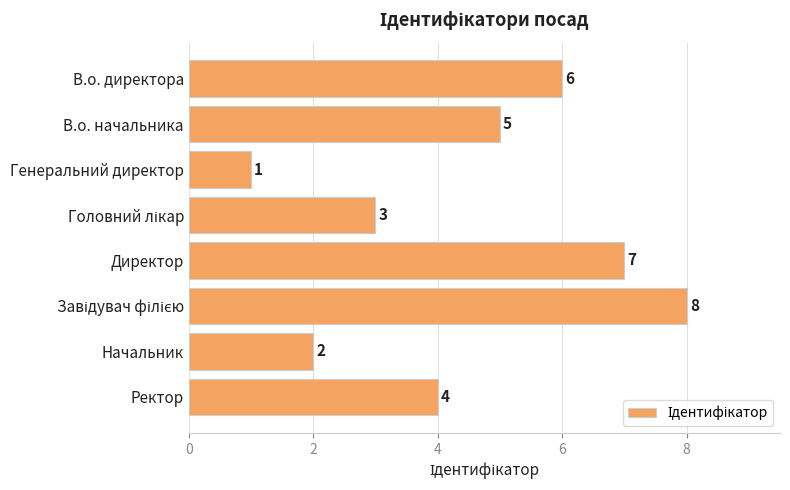

What position from the top is Начальник?

7